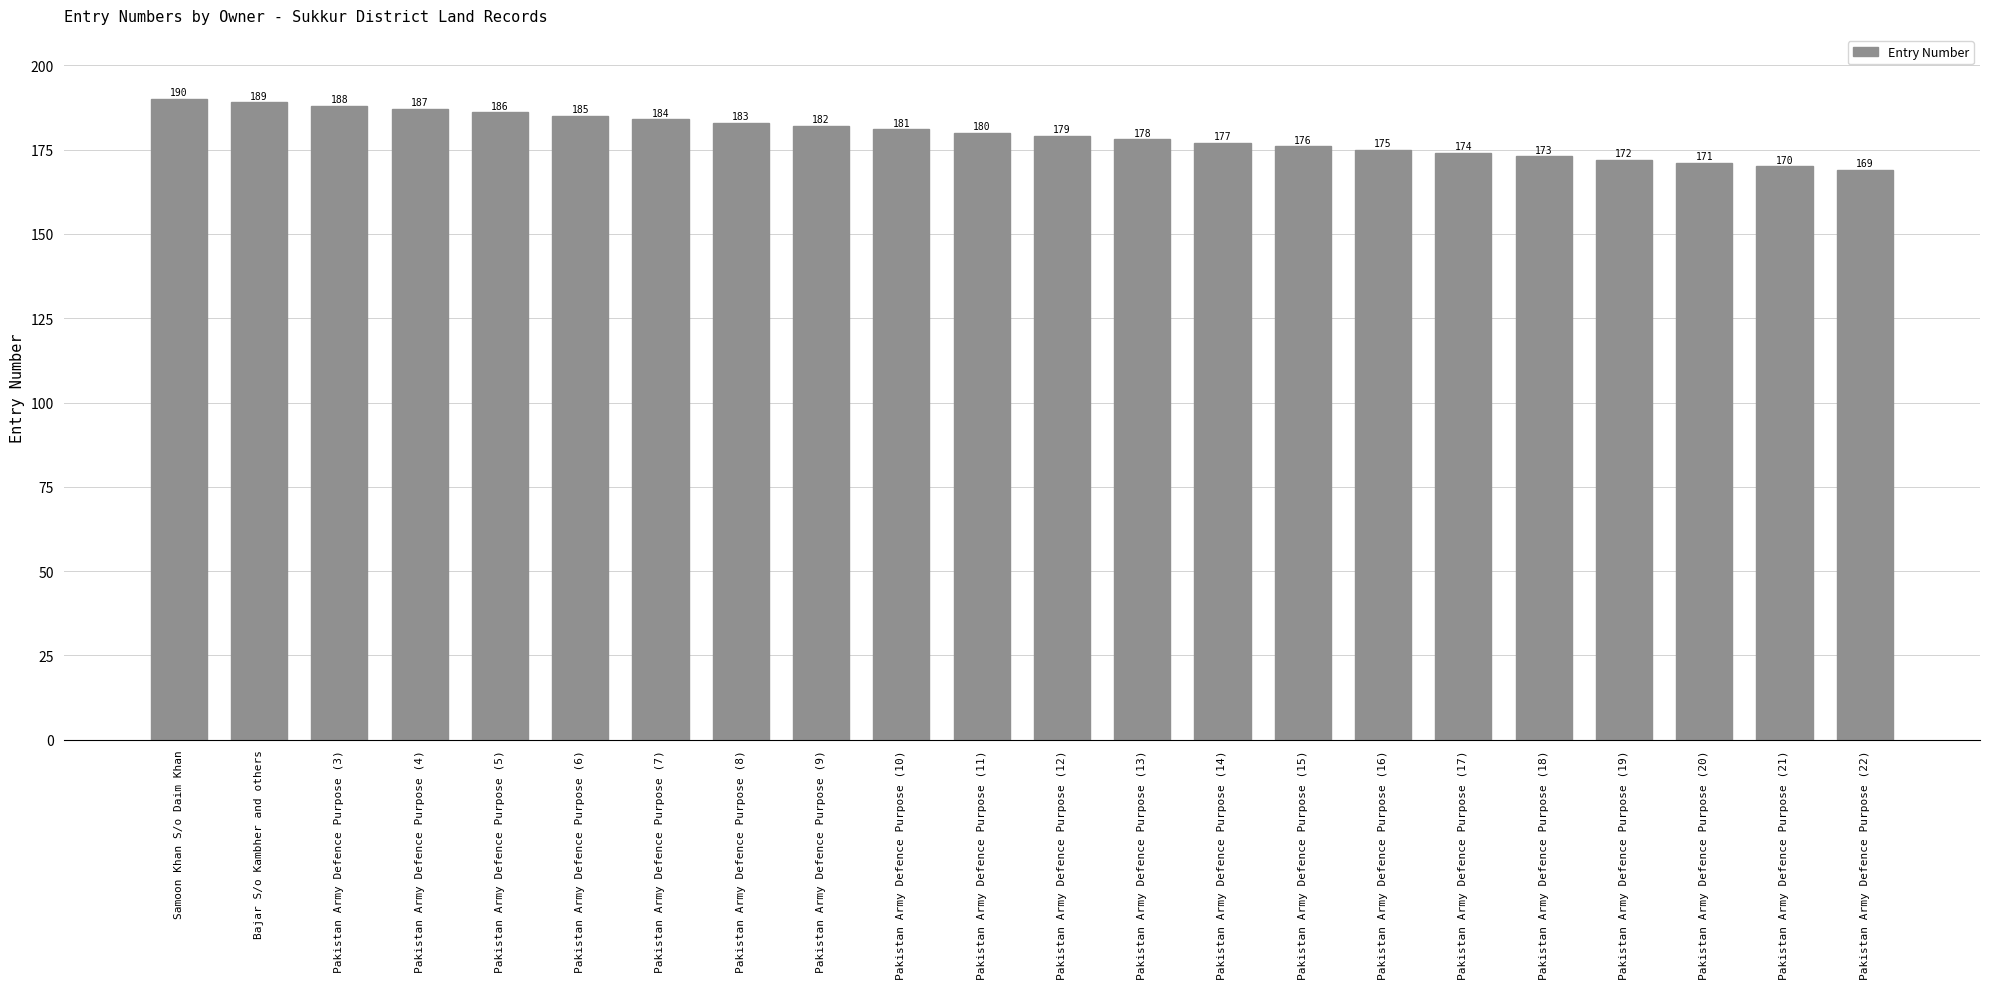

What is the ratio of the value at Pakistan Army Defence Purpose (11) to the value at Pakistan Army Defence Purpose (14)?

1.0